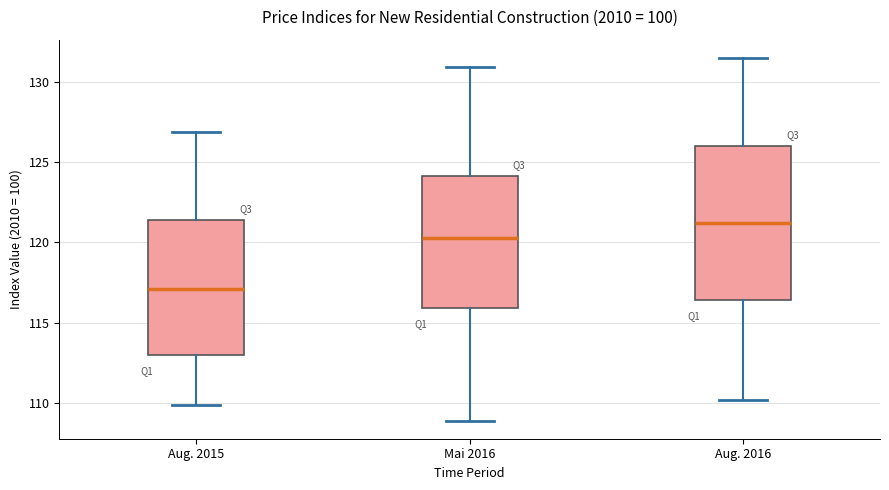

Comparing the boxes themselves (not the whiskers), which one is the tallest?

Aug. 2016